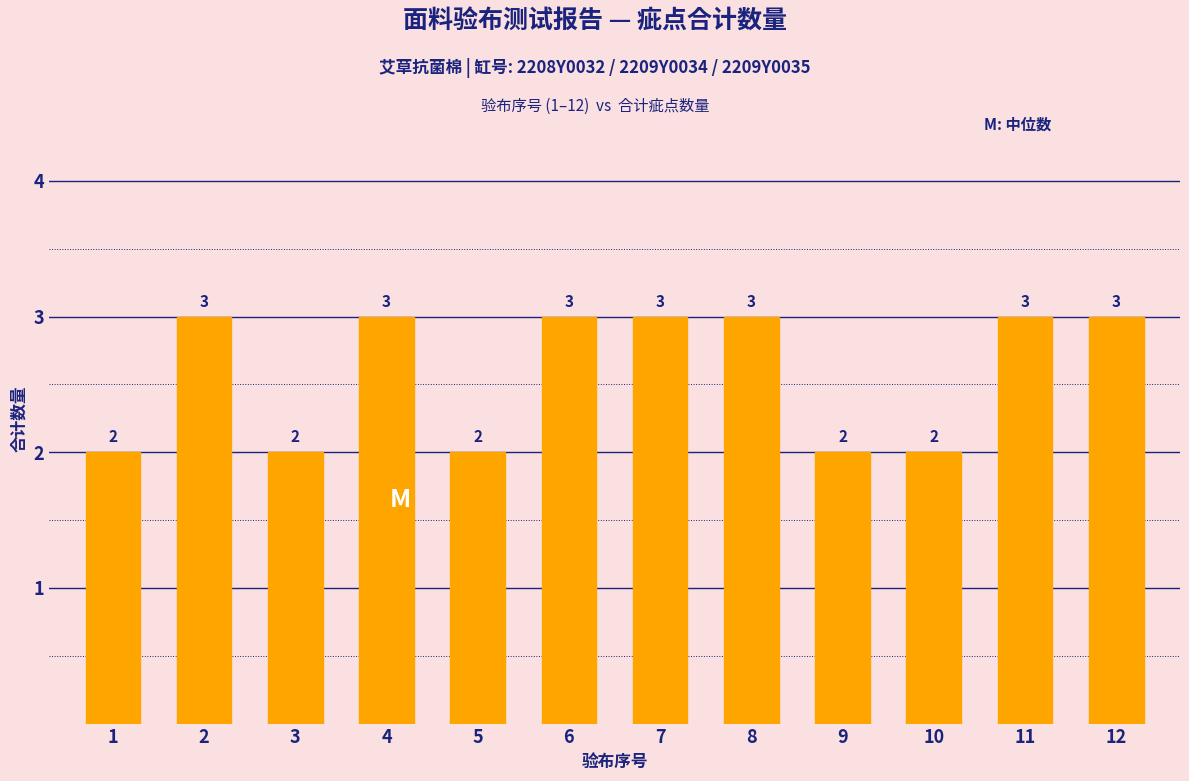

What is the value of the 4th bar from the left?

3